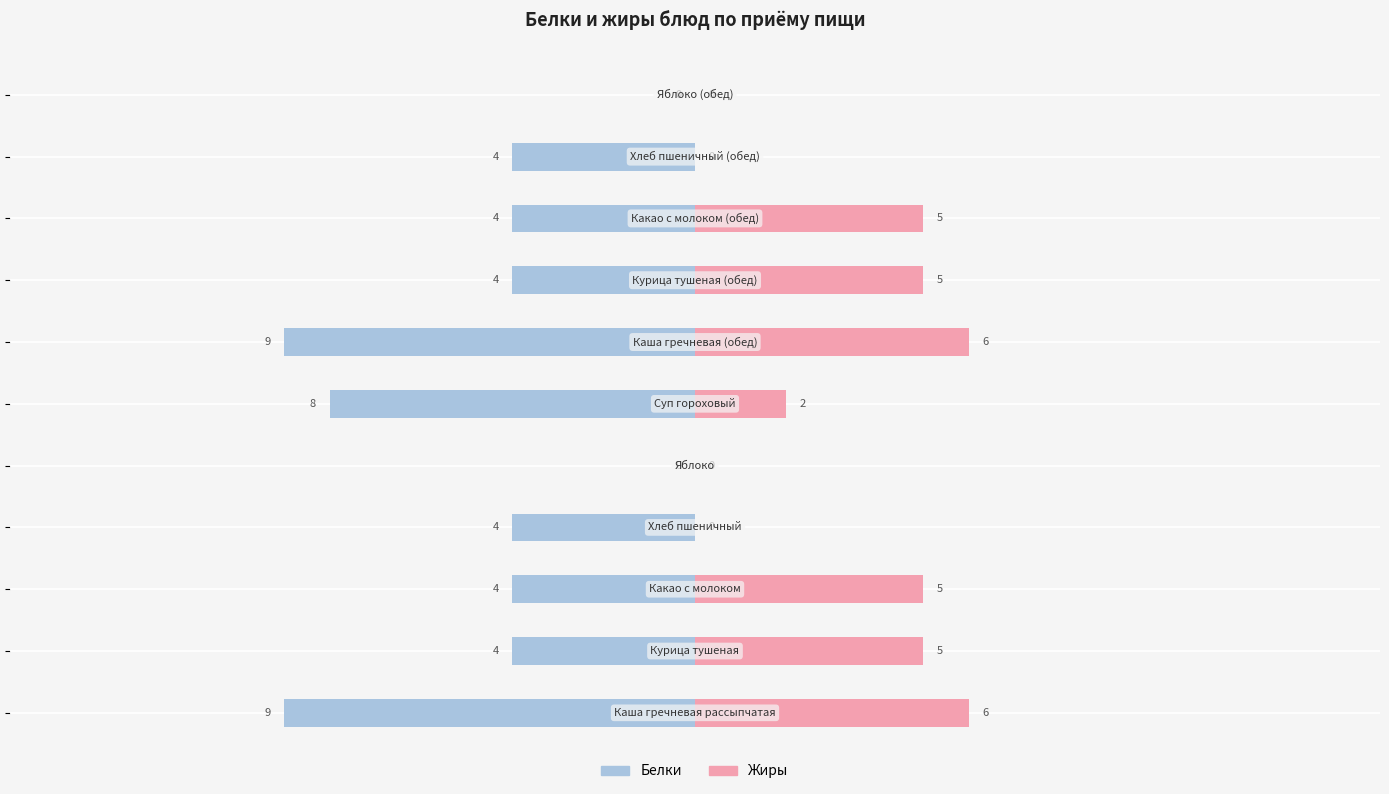

Which series has the largest range (max minus min)?

Белки